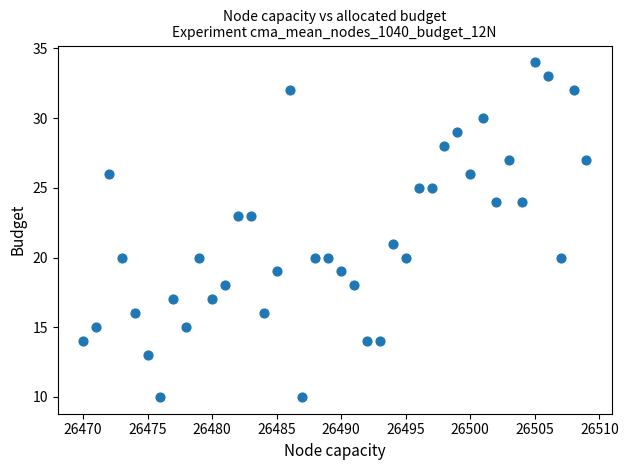

What is the range of X values (max minus min)?

39